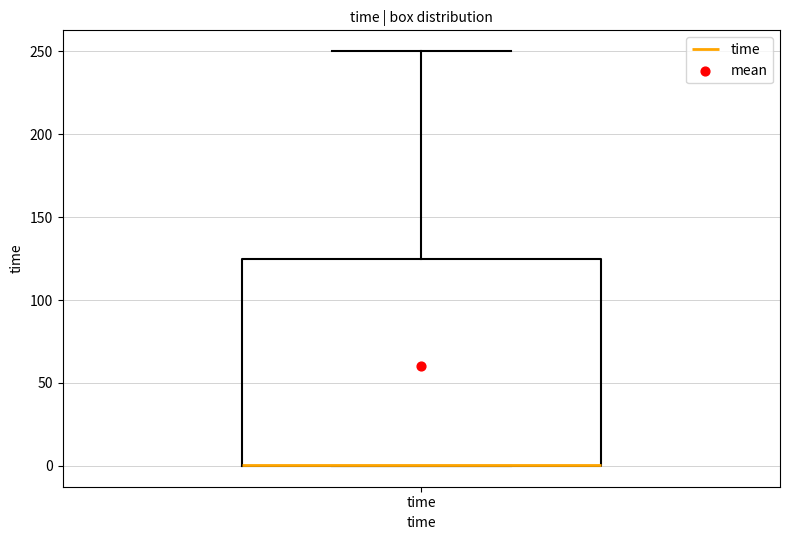

Where is the upper edge of the box for time on the y-axis? The values are not printed on the chart, so give them approximately, as read against the axis.

125